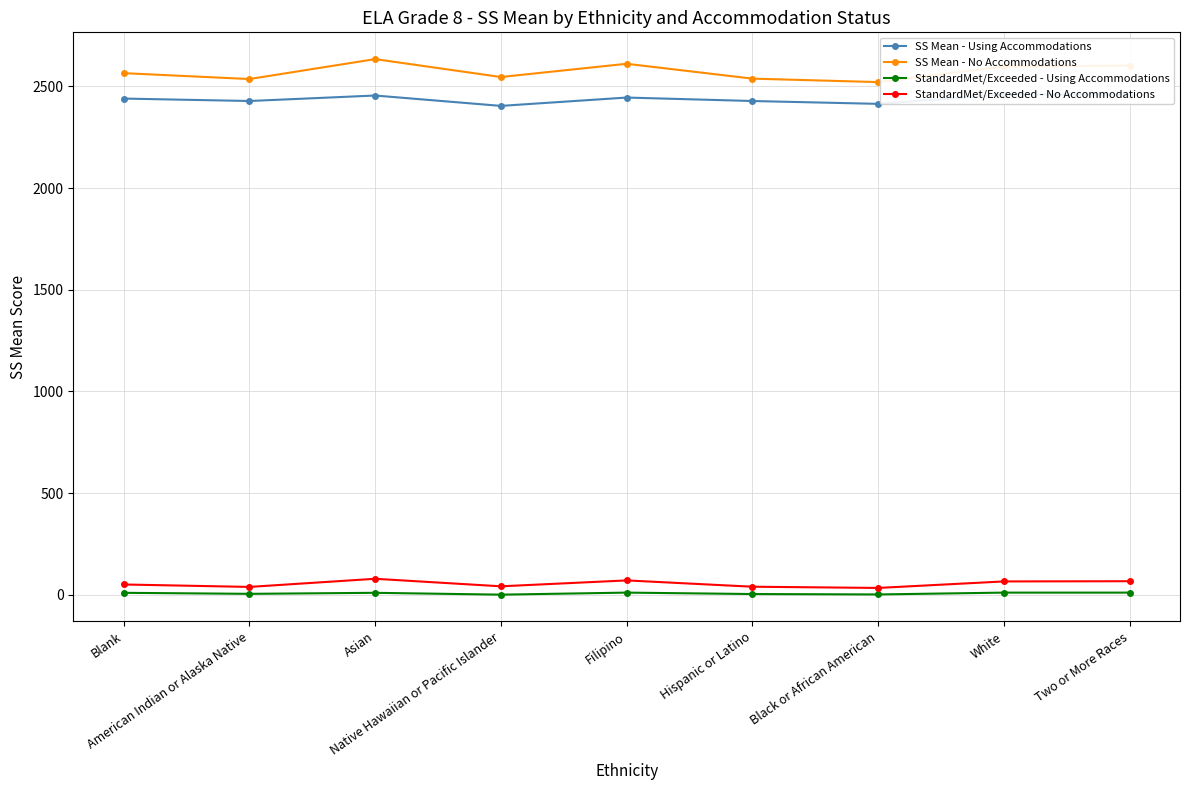

Reading right to left, list all the values displayed in this chart.

SS Mean - Using Accommodations: 2459	2460	2414	2428	2445	2404	2455	2428	2440
SS Mean - No Accommodations: 2602	2598	2521	2538	2611	2546	2634	2536	2565
StandardMet/Exceeded - Using Accommodations: 11	11	2	4	11	1	10	5	10
StandardMet/Exceeded - No Accommodations: 67	66	34	40	71	42	79	39	51